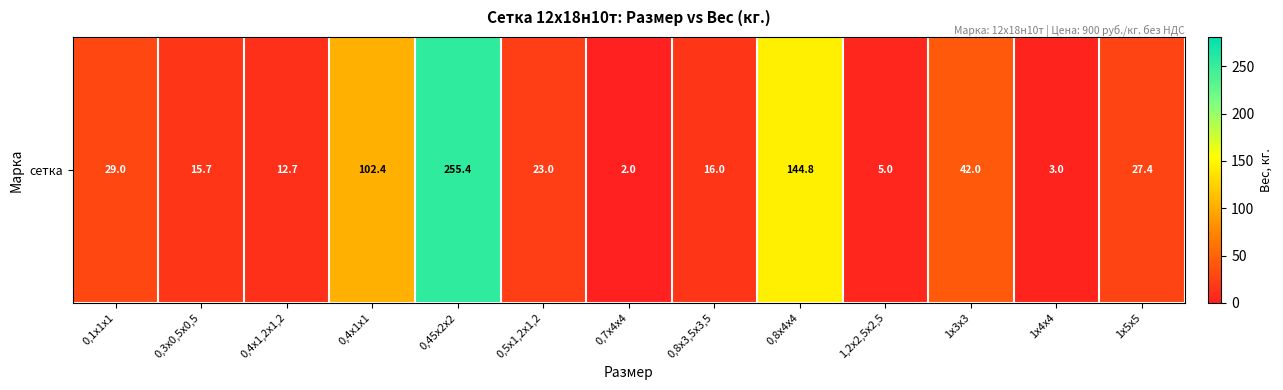

What is the difference between the values at 0,8х3,5х3,5 and 0,1х1х1?

13.0